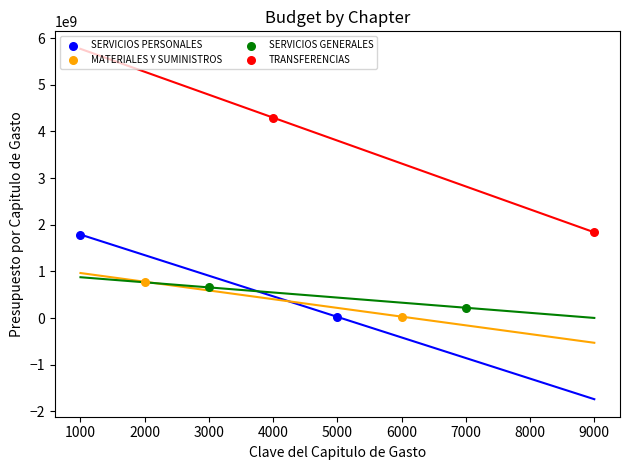

What are all the series names shown in the legend?

SERVICIOS PERSONALES, MATERIALES Y SUMINISTROS, SERVICIOS GENERALES, TRANSFERENCIAS